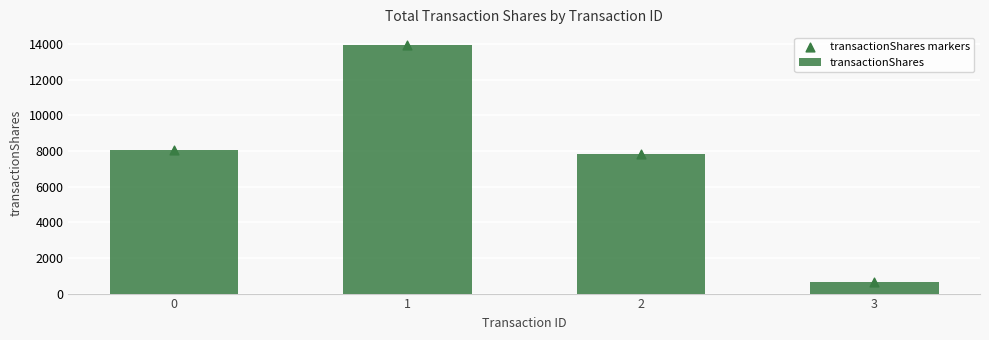

Is the value of transactionShares markers at 2 greater than the value of transactionShares at 2?

No